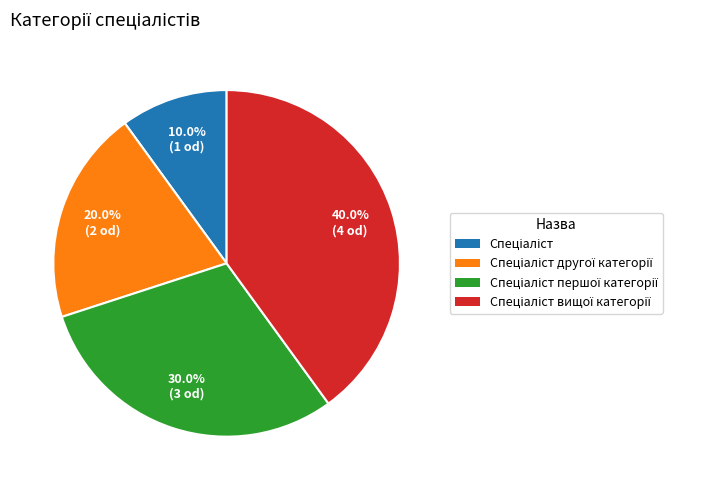

How many segments does this pie chart have?

4